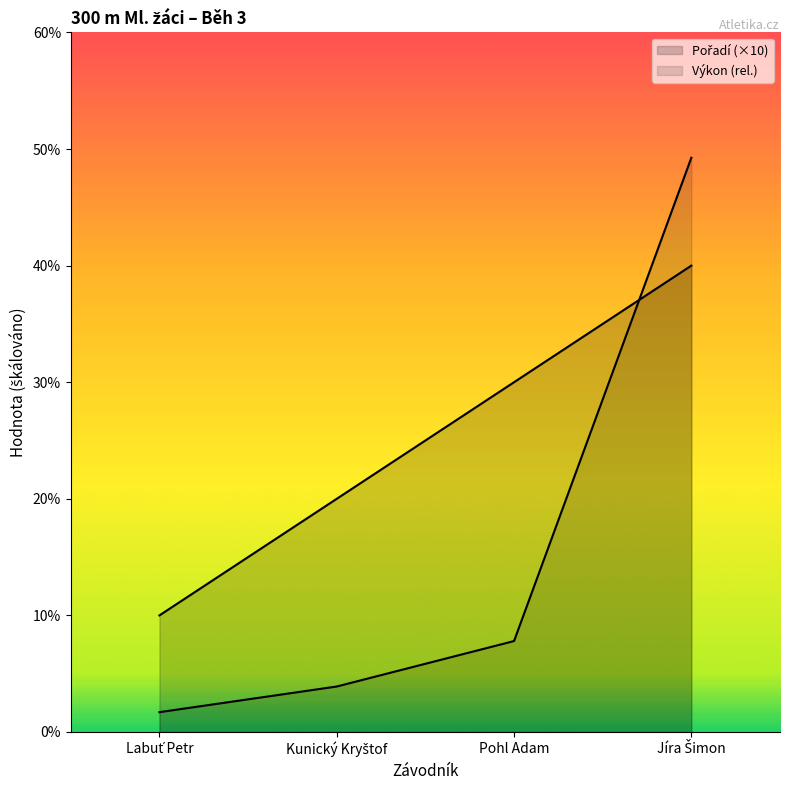

What is the average value of the Pořadí series?

25.0